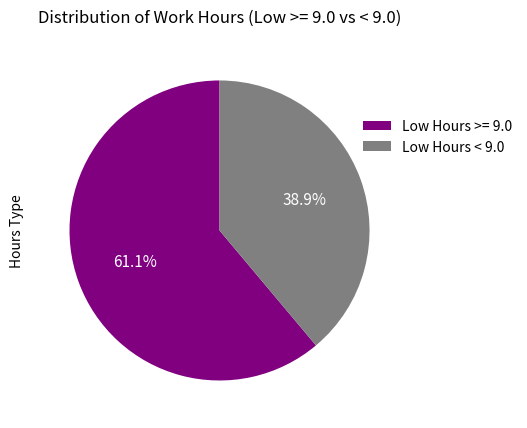

Which category has the smallest portion of the pie?

Low Hours < 9.0